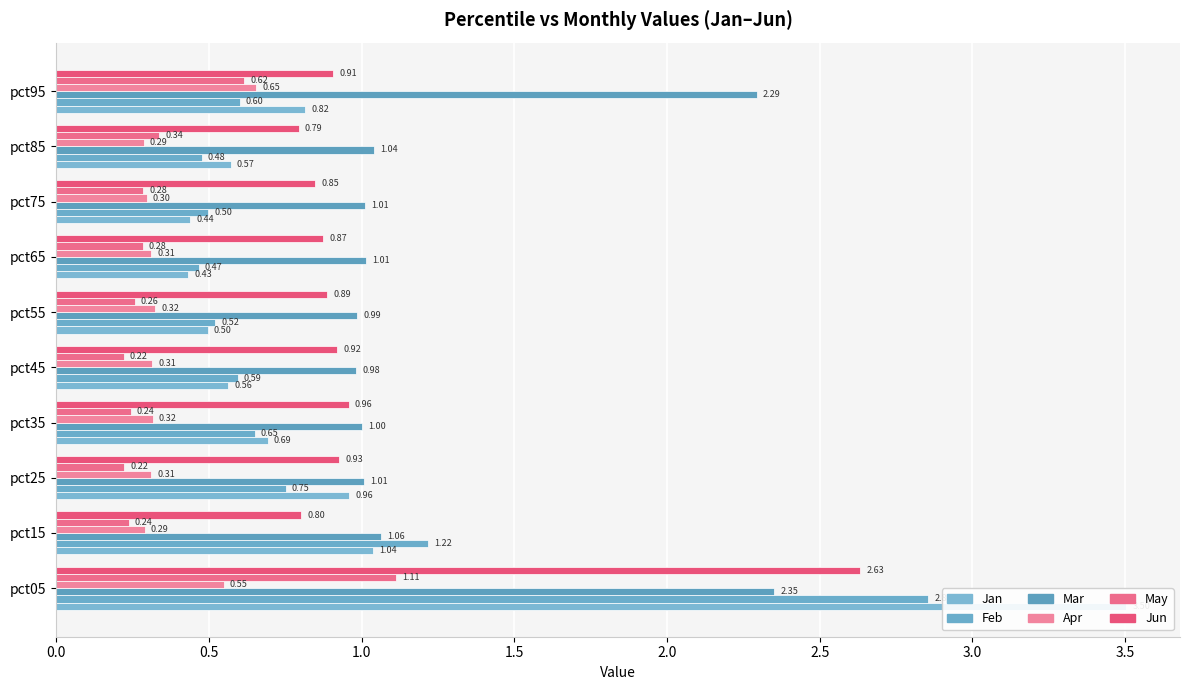

True or false: Feb has a value of 1.1 at pct35.

False